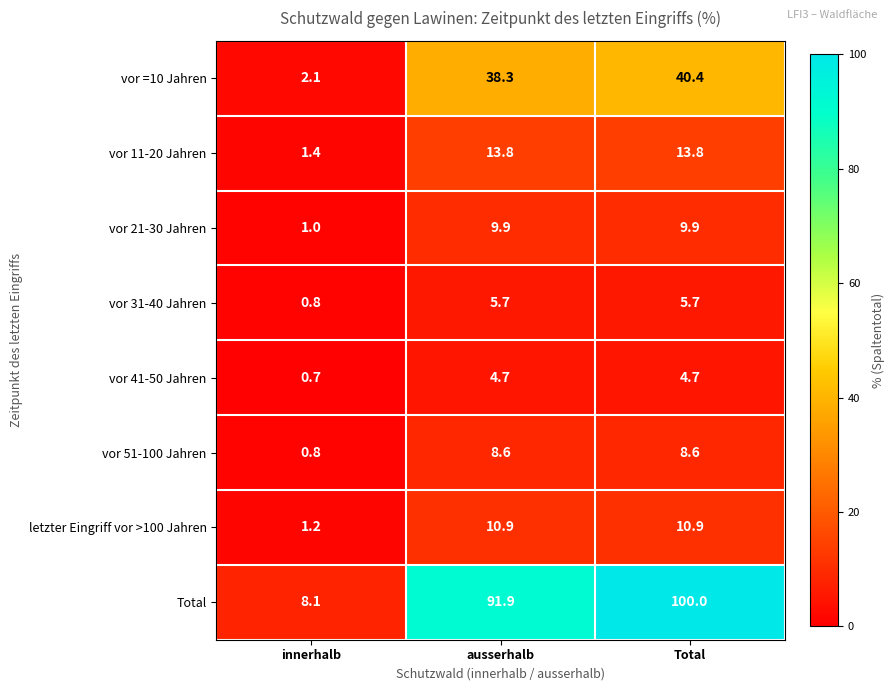

Where does the vor =10 Jahren series first go above 38?

ausserhalb